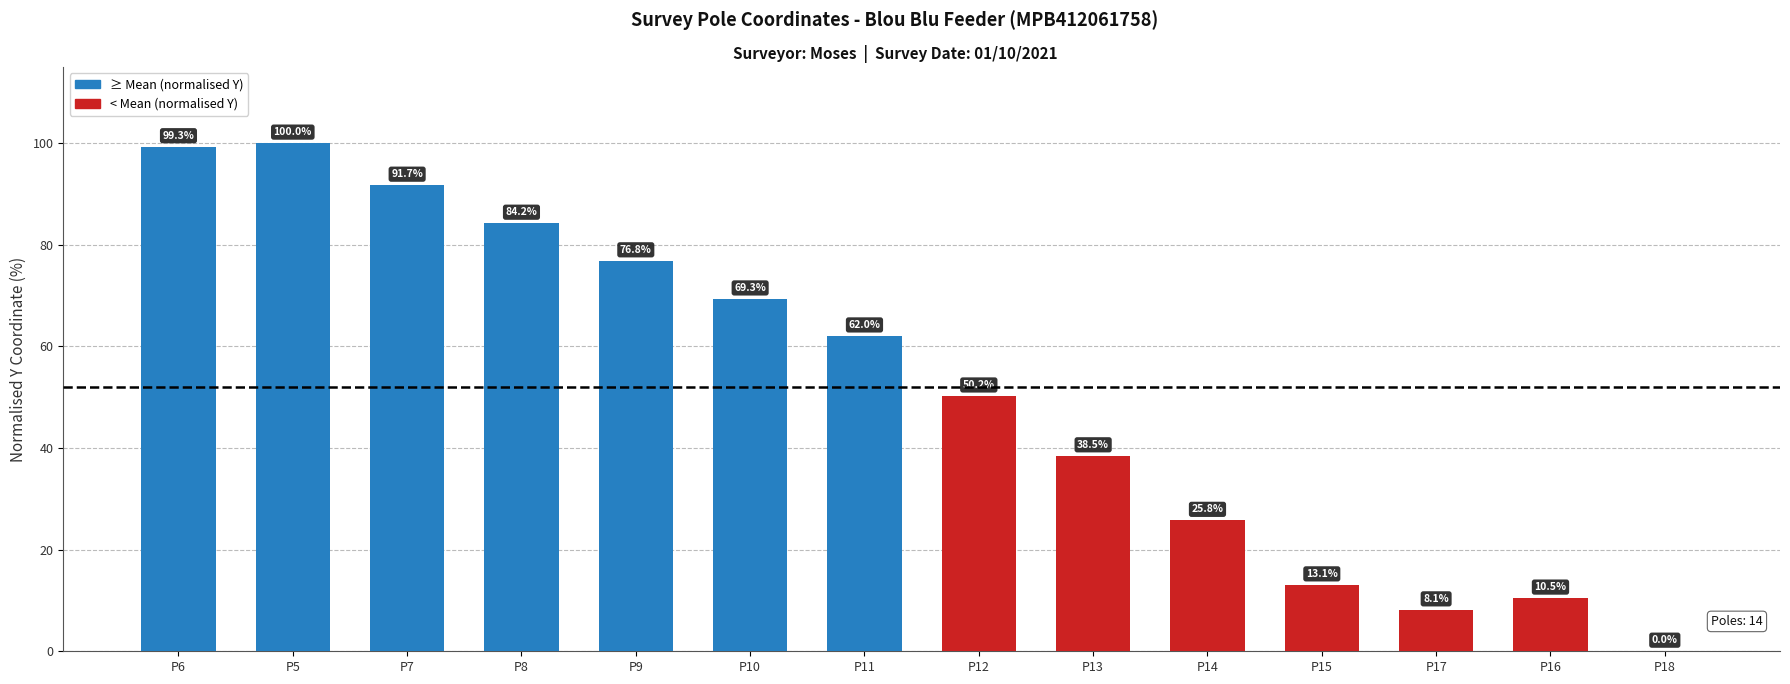

The chart shows a value of 91.7 at P7. True or false?

True